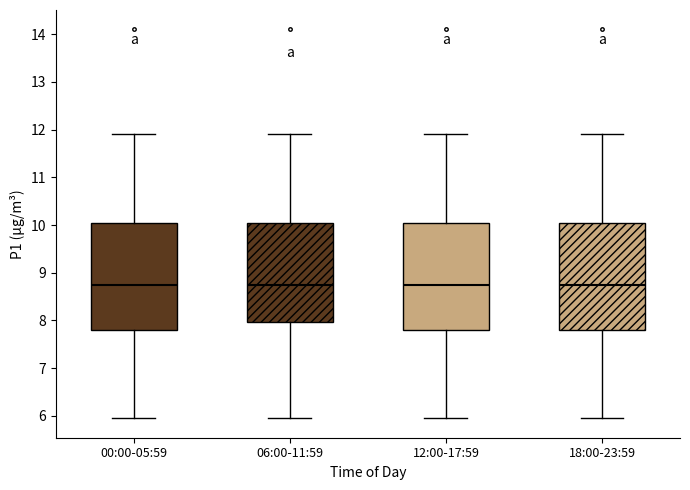

Reading left to right, transcribe this box plot: for each box, give where its median line is, the range the box spans, and where its two whiskers end, as read against the y-axis. The values are not printed on the chart, so give them approximately, as read against the axis.

00:00-05:59: median 8.8, box 7.8 to 10.0, whiskers 6.0 to 11.9
06:00-11:59: median 8.8, box 8.0 to 10.0, whiskers 6.0 to 11.9
12:00-17:59: median 8.8, box 7.8 to 10.0, whiskers 6.0 to 11.9
18:00-23:59: median 8.8, box 7.8 to 10.0, whiskers 6.0 to 11.9